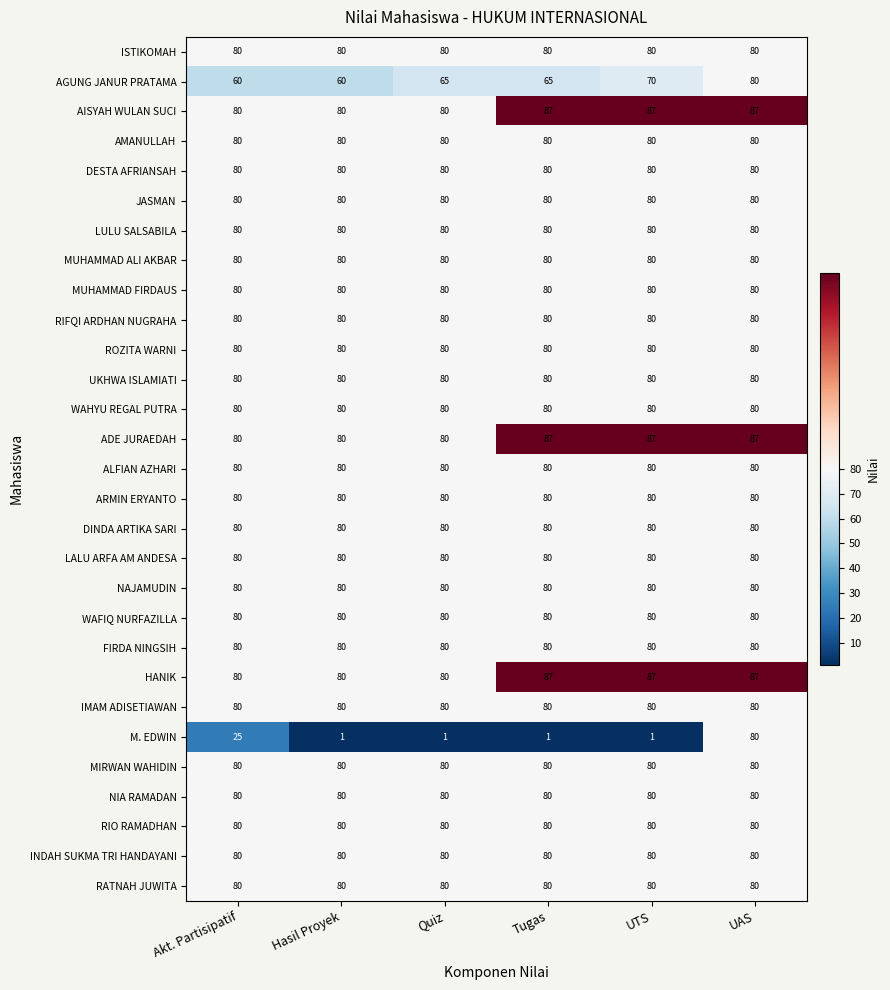

What is the difference between the highest and lowest values at Tugas?

86